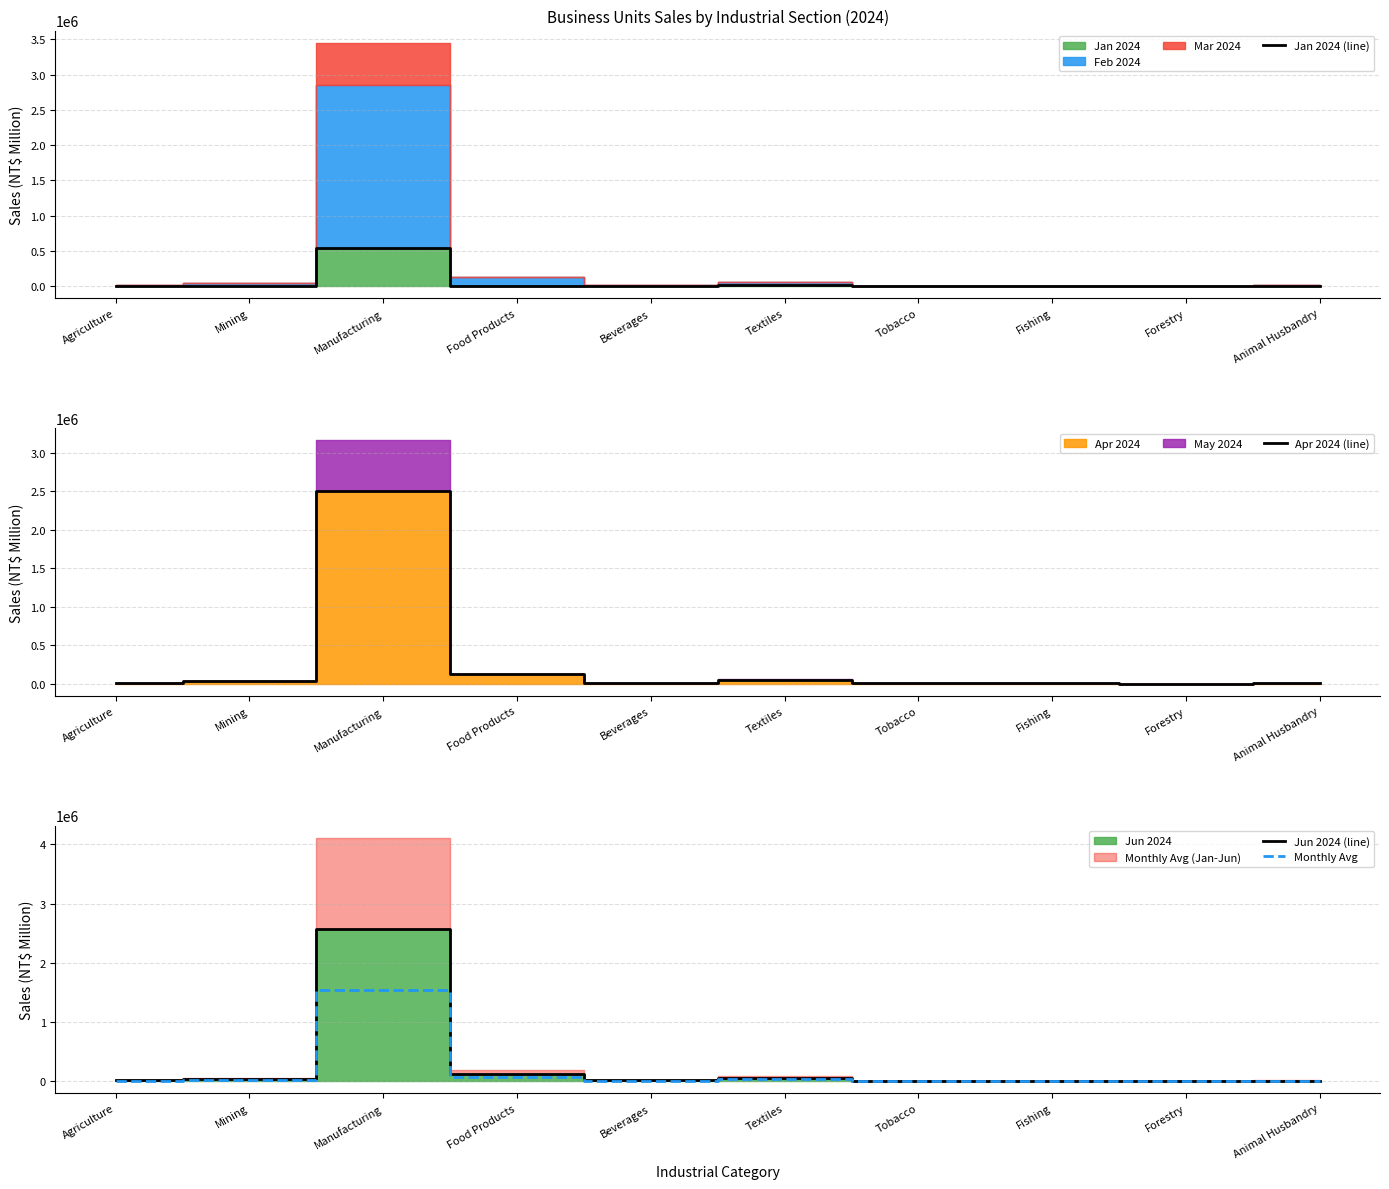

What is the maximum value shown in the chart?

2578825.0